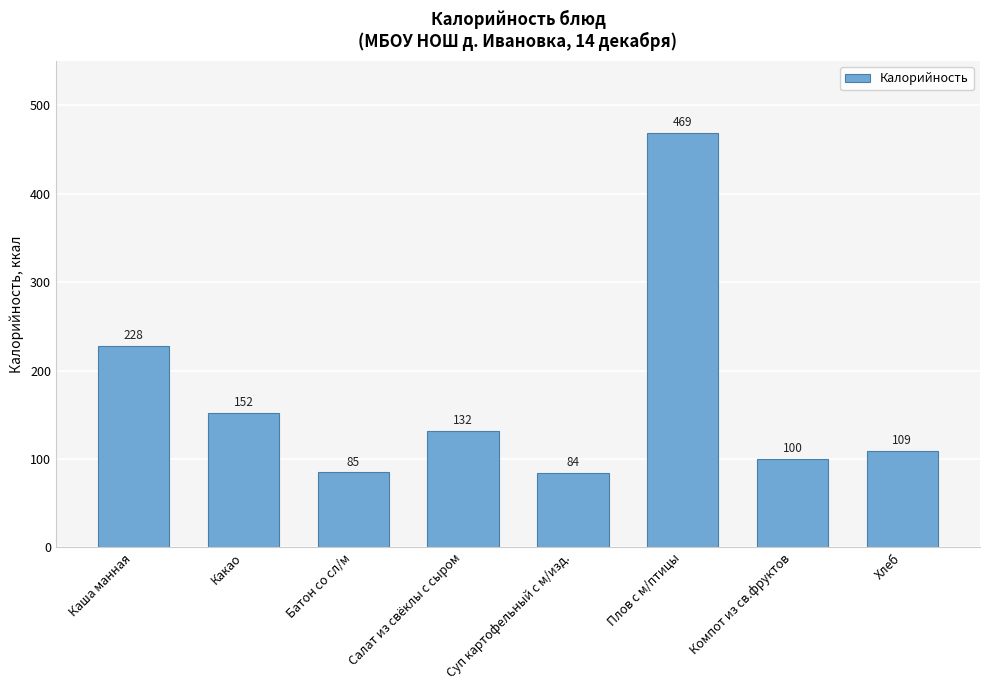

Which category has the highest value across all series?

Плов с м/птицы